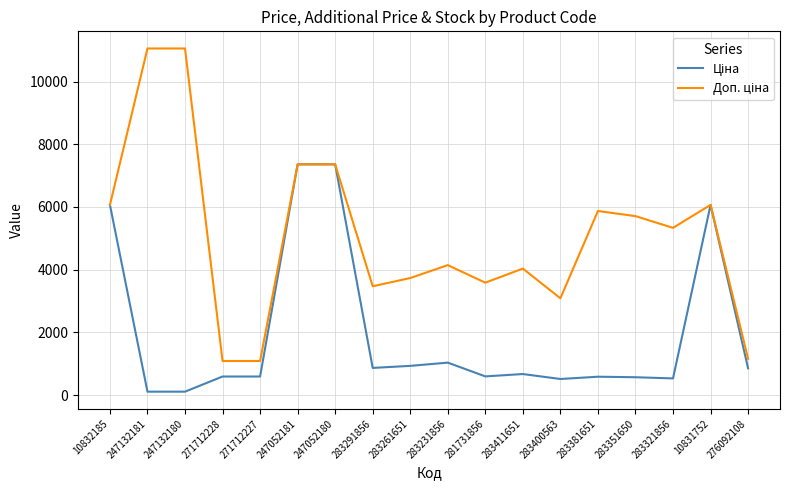

What is the greatest value displayed?

11055.0